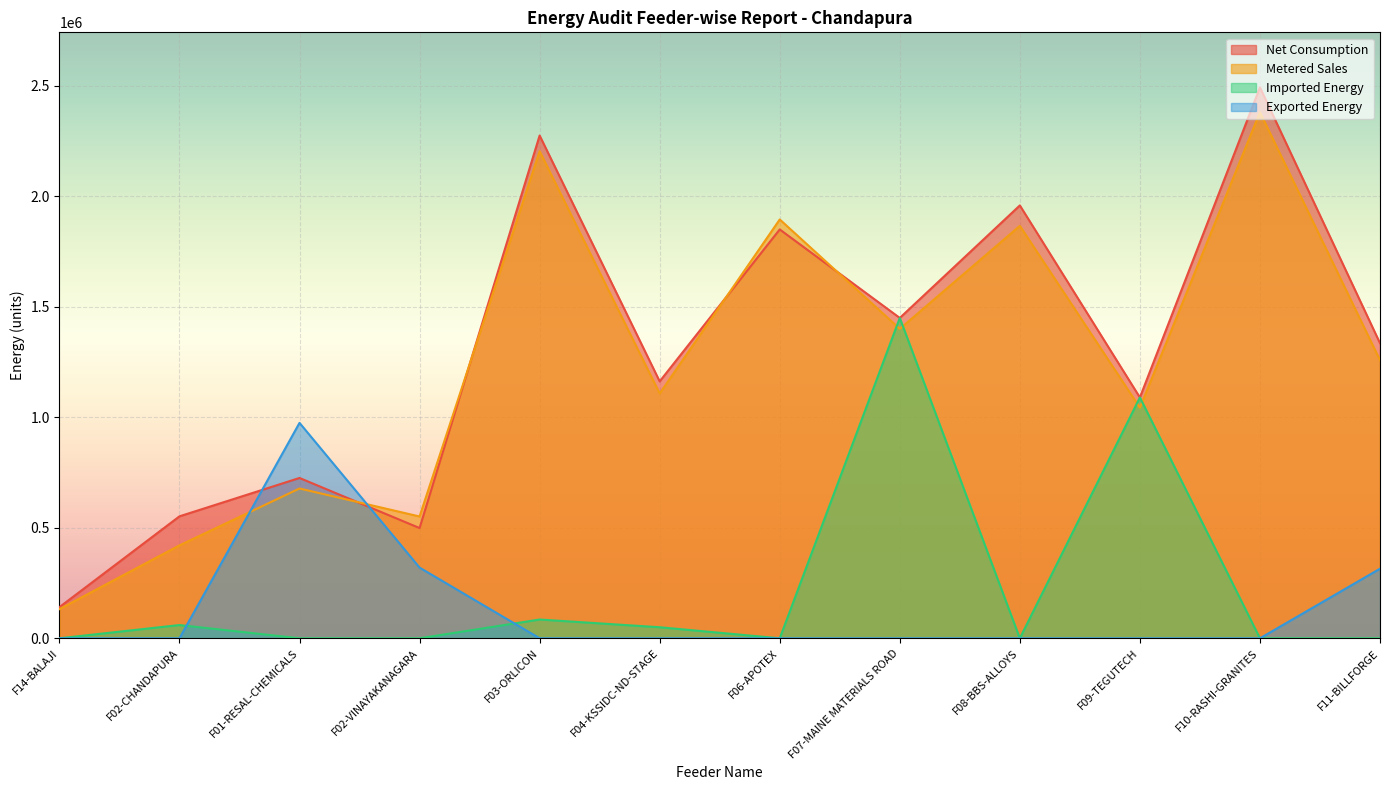

How many lines are shown in the chart?

4